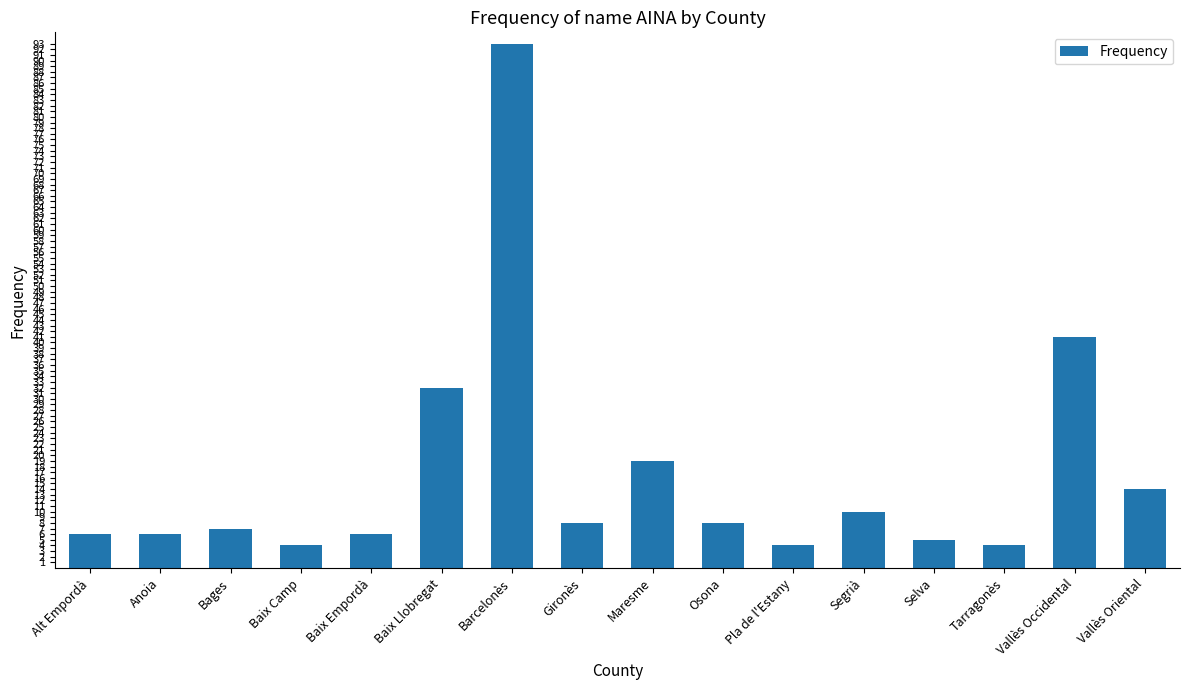

What is the value of the 14th bar from the left?

4